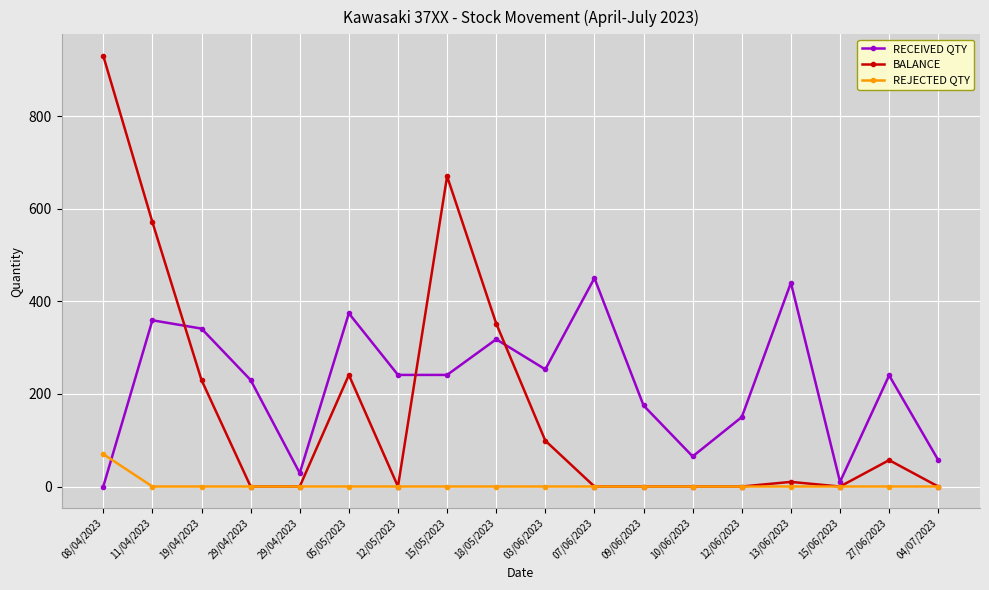

How many distinct data groups are displayed?

3